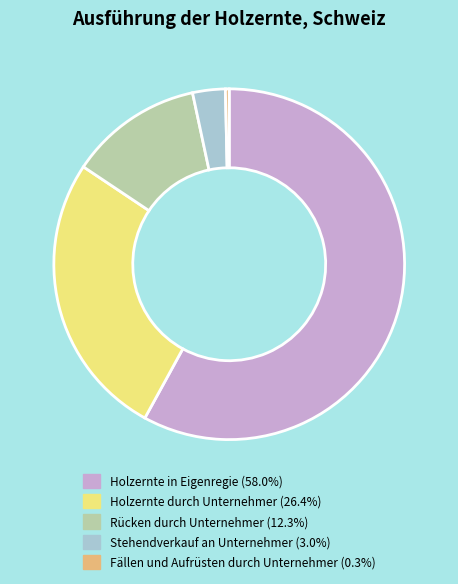

Do Stehendverkauf an Unternehmer and Holzernte durch Unternehmer together represent more than half of the pie?

No